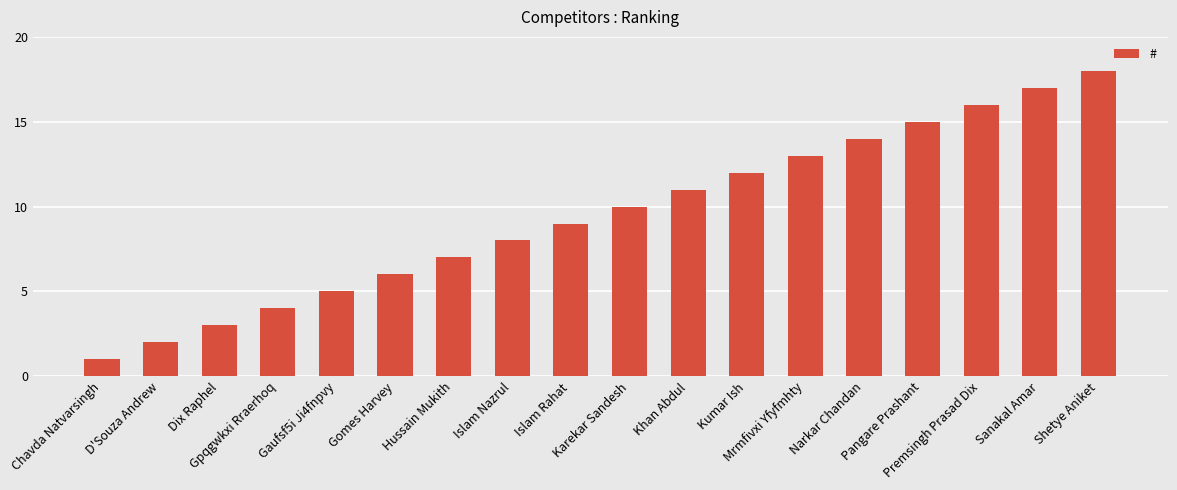

What is the difference between the second highest and second lowest values?

15